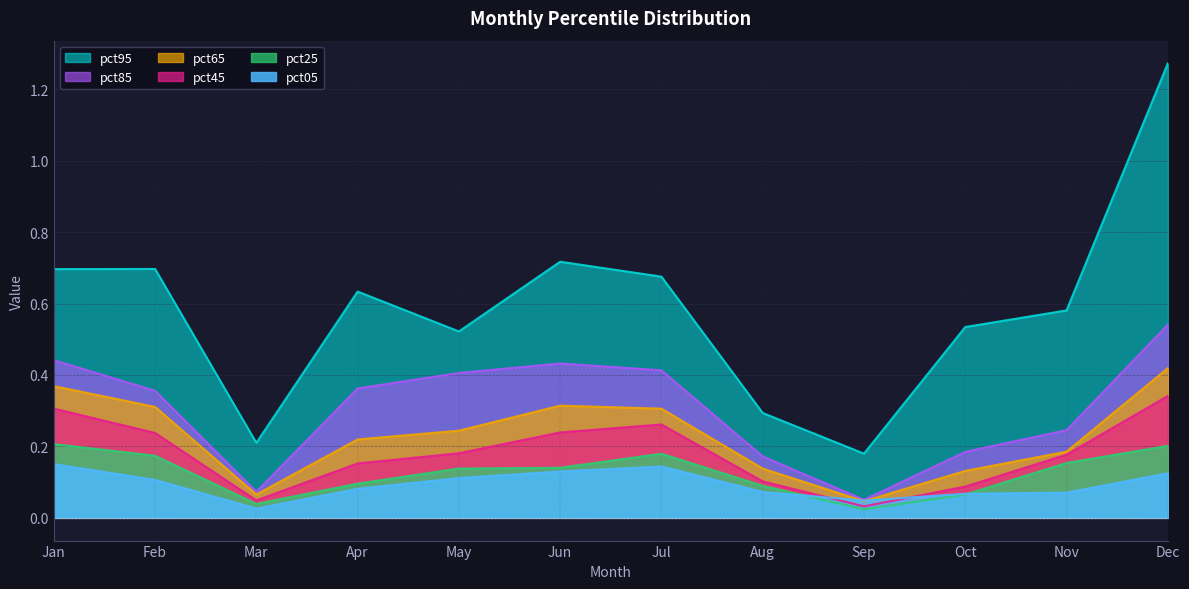

At which label does pct95 reach its minimum?

Sep